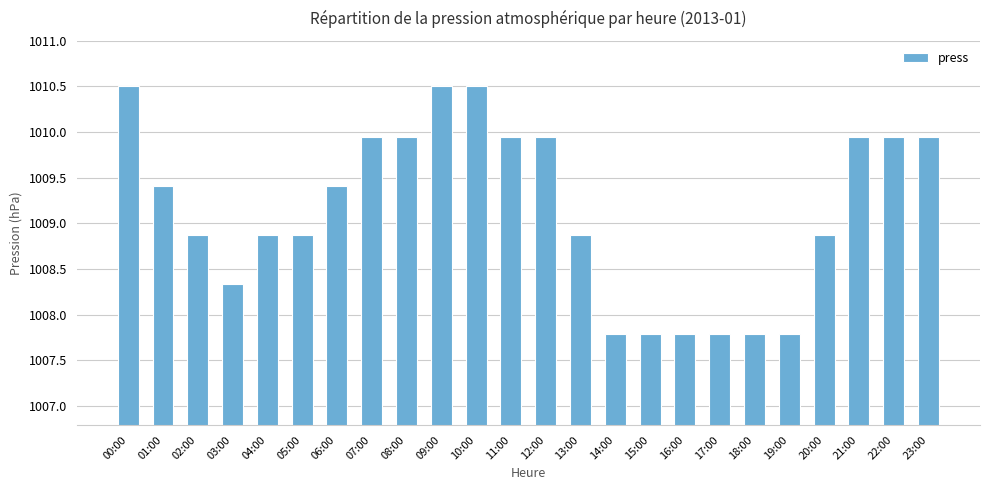

At which label does the data first exceed 1009?

00:00